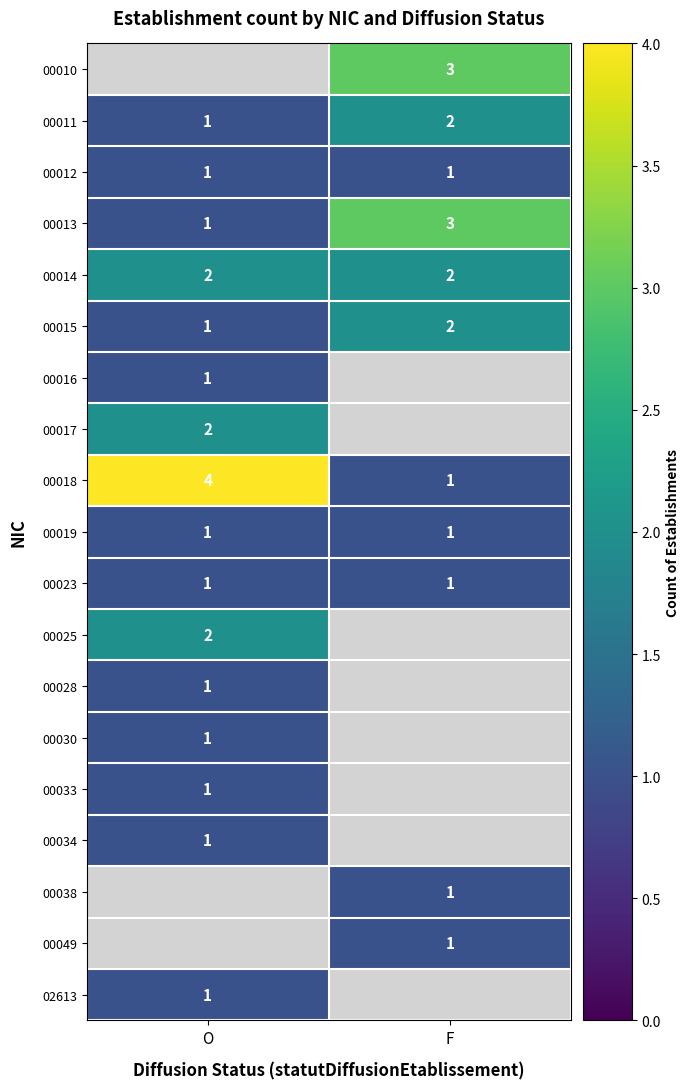

At which label does 00018 reach its minimum?

F